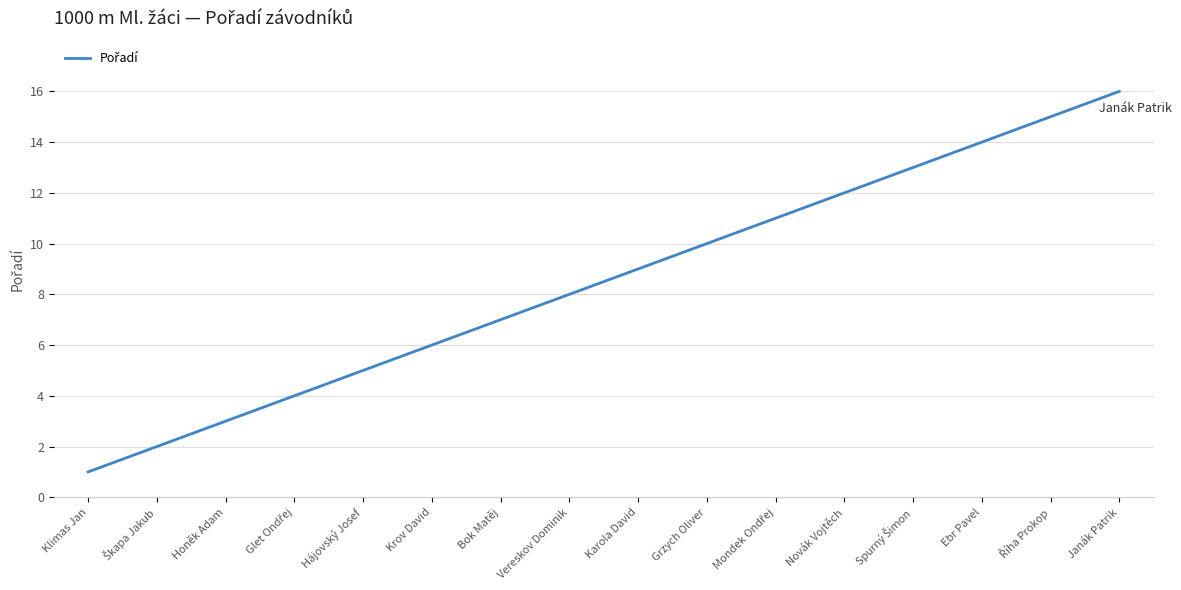

What position from the left is Karola David?

9